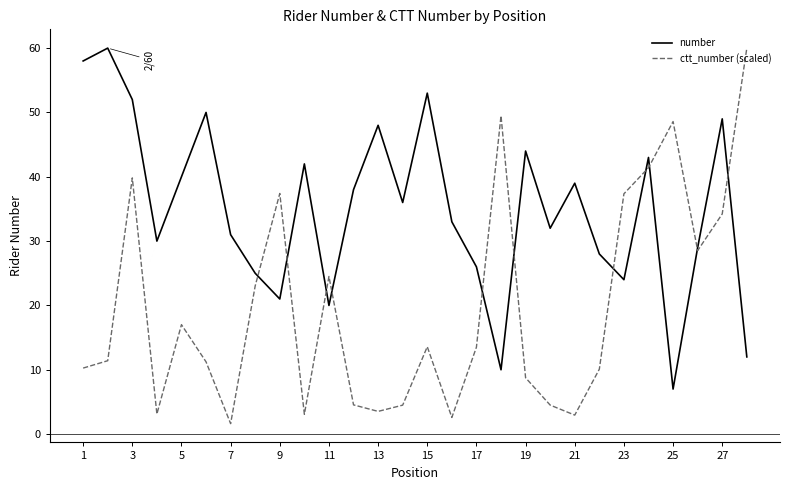

What is the lowest value of the number series?

7.0